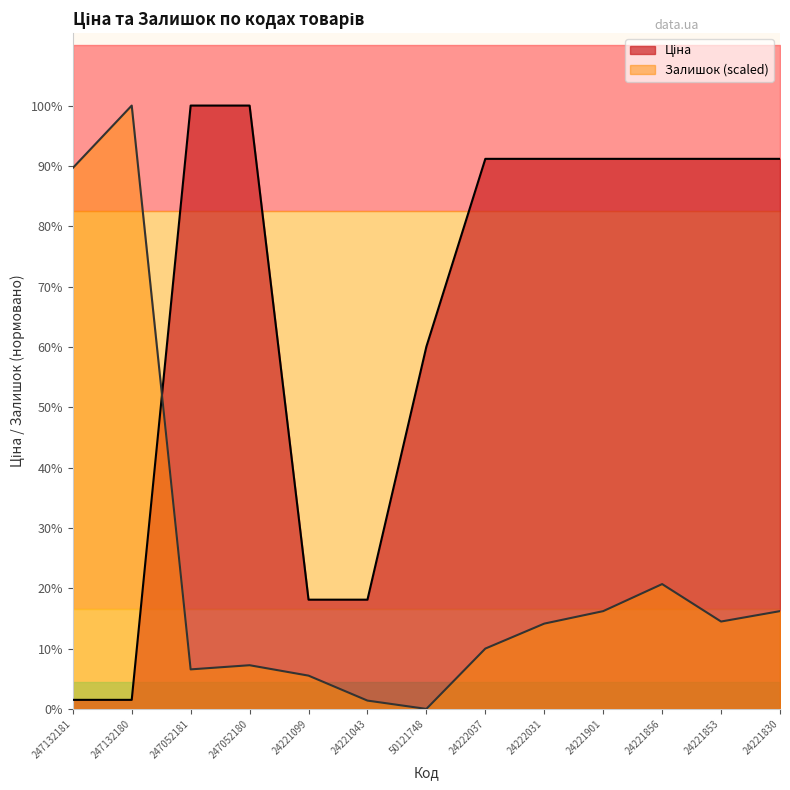

True or false: Ціна has a value of 7680.9 at 247052181.

True